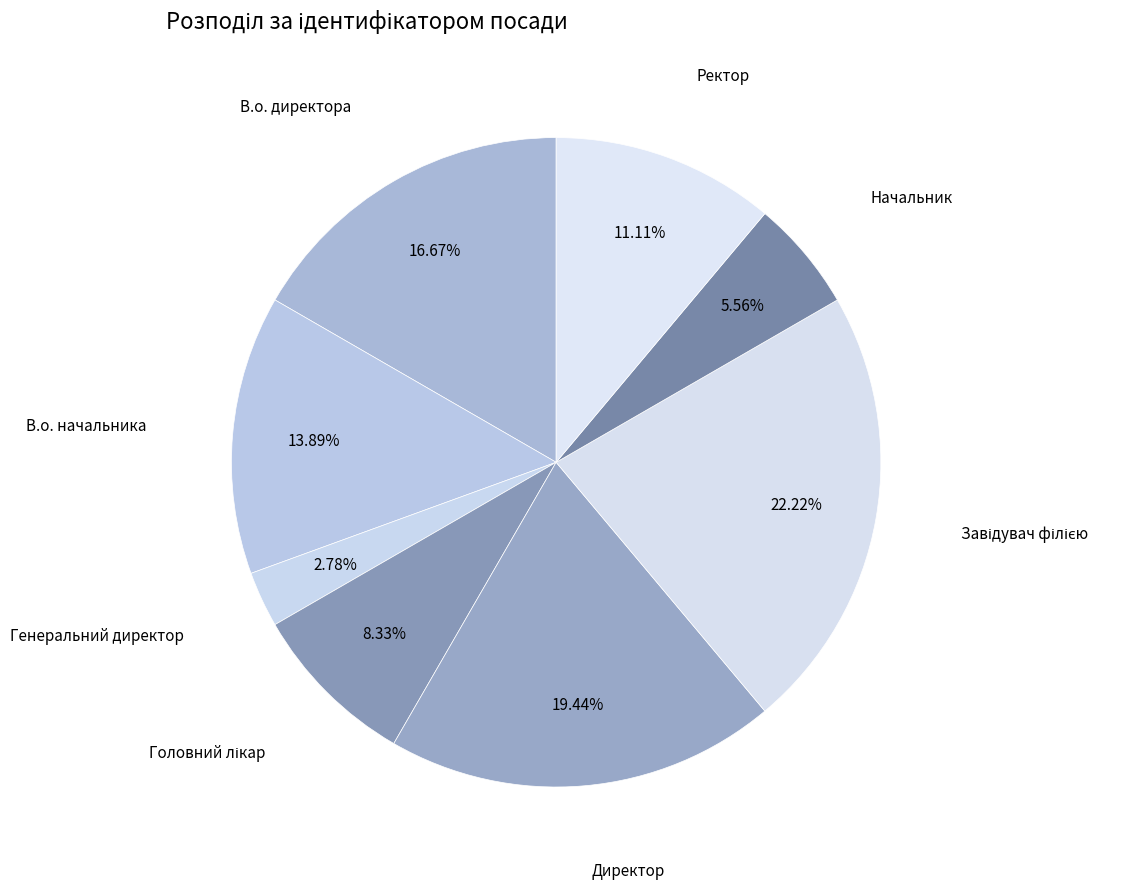

Count the number of slices in the pie.

8